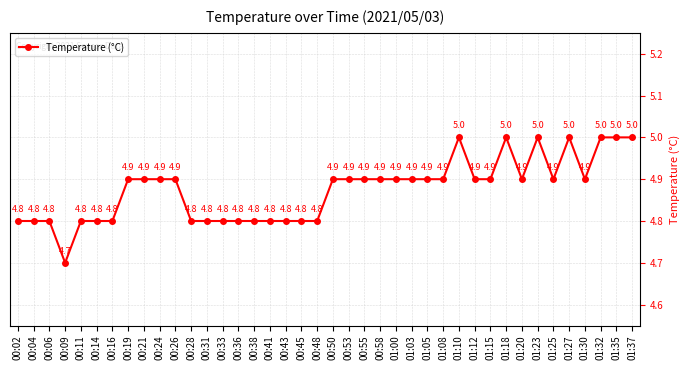

The value at 00:55 is 1.6. True or false?

False